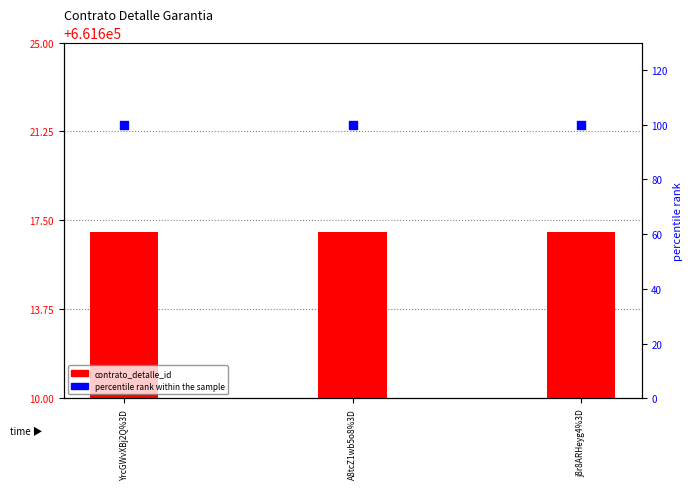

At which category is the sum across all series the highest?

YrcGWvXBj2Q%3D